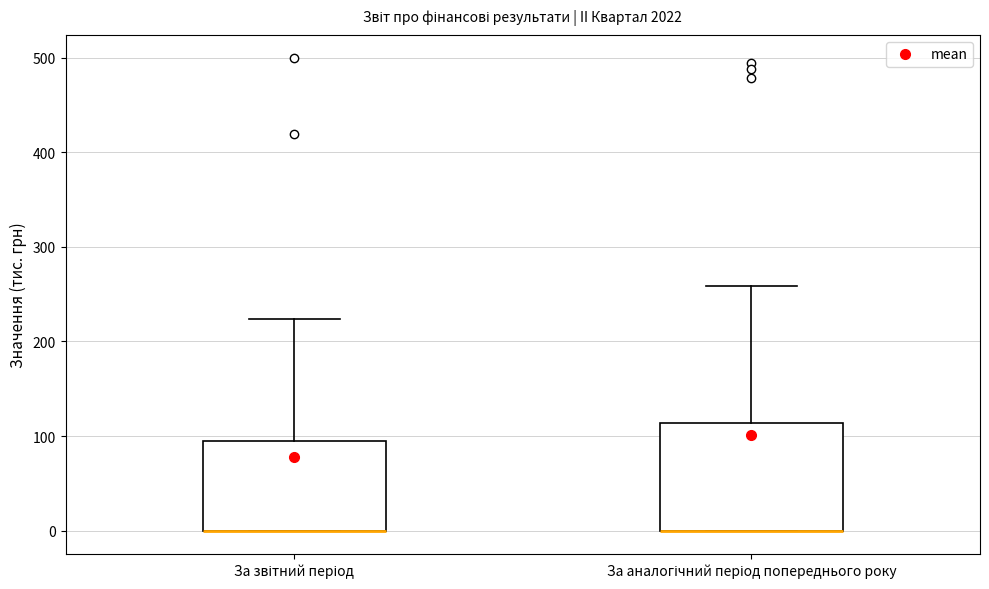

Reading left to right, transcribe this box plot: for each box, give where its median line is, the range the box spans, and where its two whiskers end, as read against the y-axis. The values are not printed on the chart, so give them approximately, as read against the axis.

За звітний період: median 0 (drawn on the box's lower edge), box 0 to 90, whiskers 0 to 220
За аналогічний період попереднього року: median 0 (drawn on the box's lower edge), box 0 to 110, whiskers 0 to 260